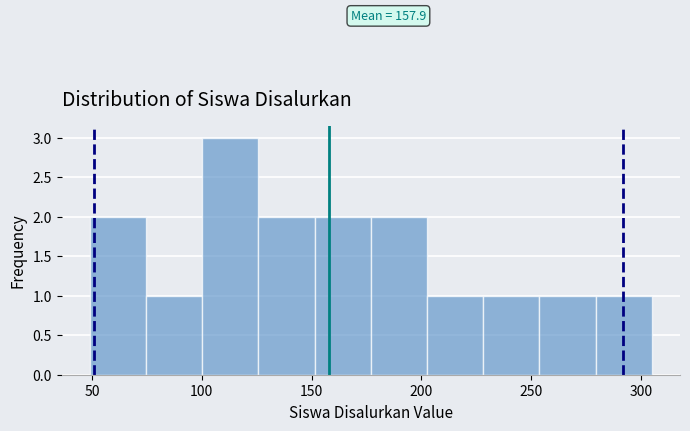

Over which range of the x-axis is the bar tallest?

100 to 125